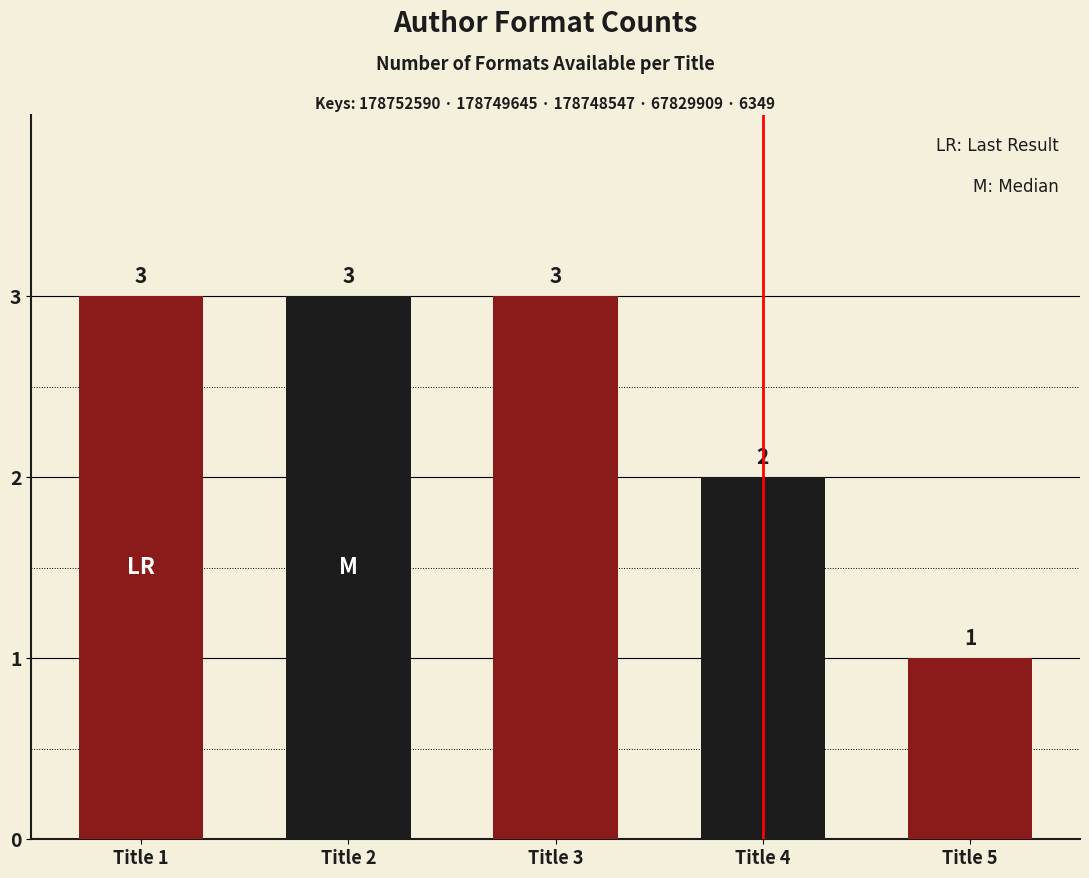

How many values are between 2 and 3?

4